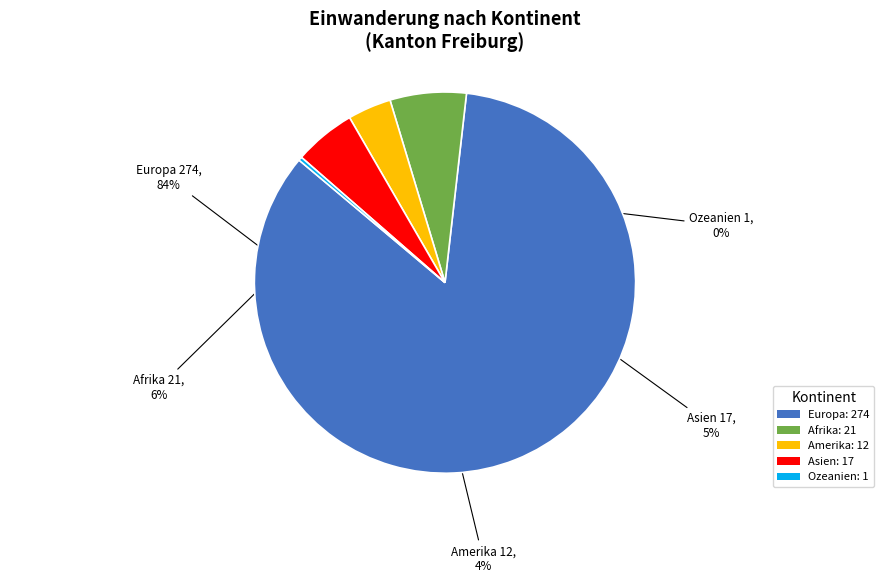

How many slices are in this pie chart?

5